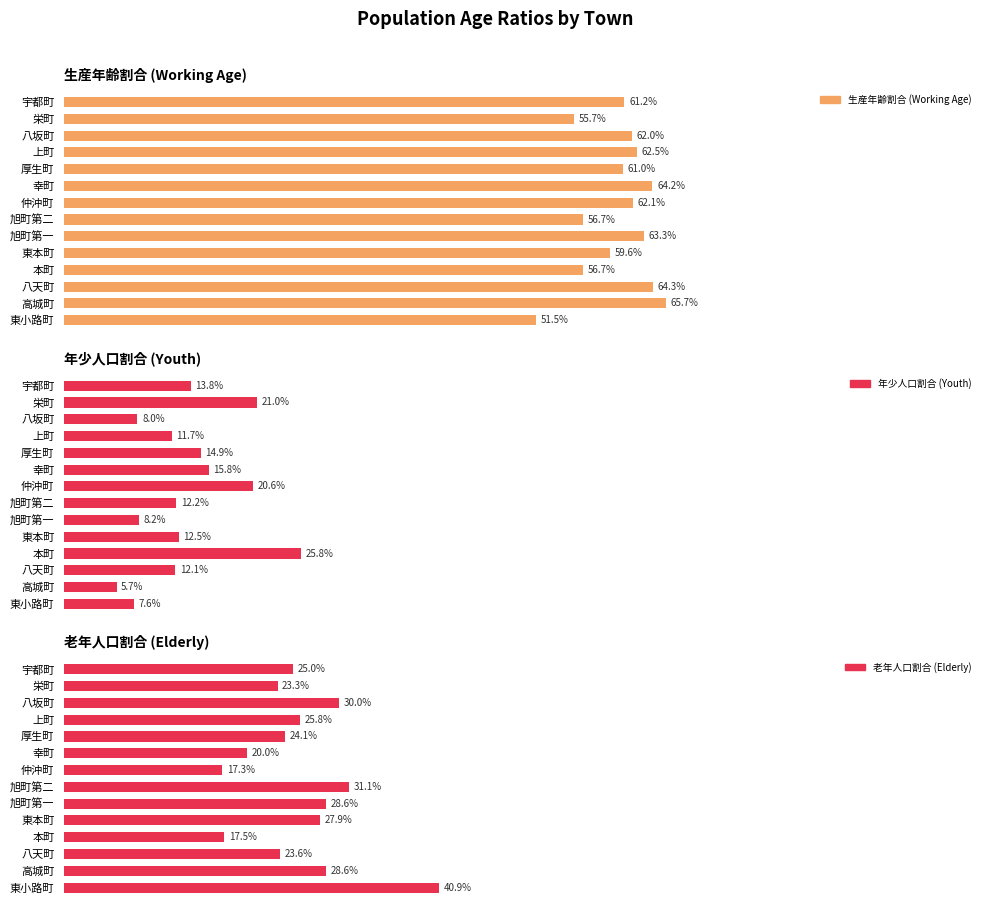

List the series in order of their peak value, lowest first.

年少人口割合 (Youth), 老年人口割合 (Elderly), 生産年齢割合 (Working Age)